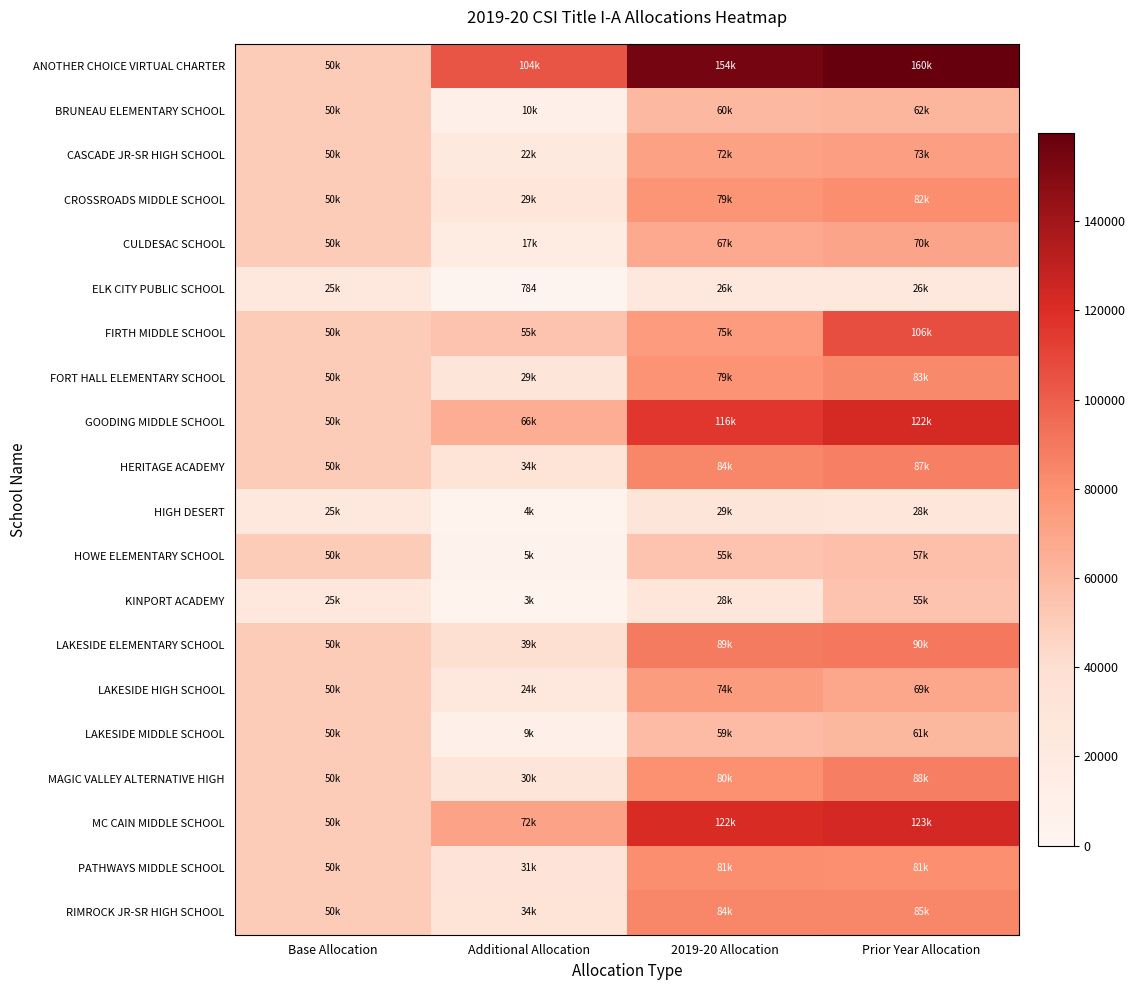

What is the average value of the FIRTH MIDDLE SCHOOL series?

71531.9